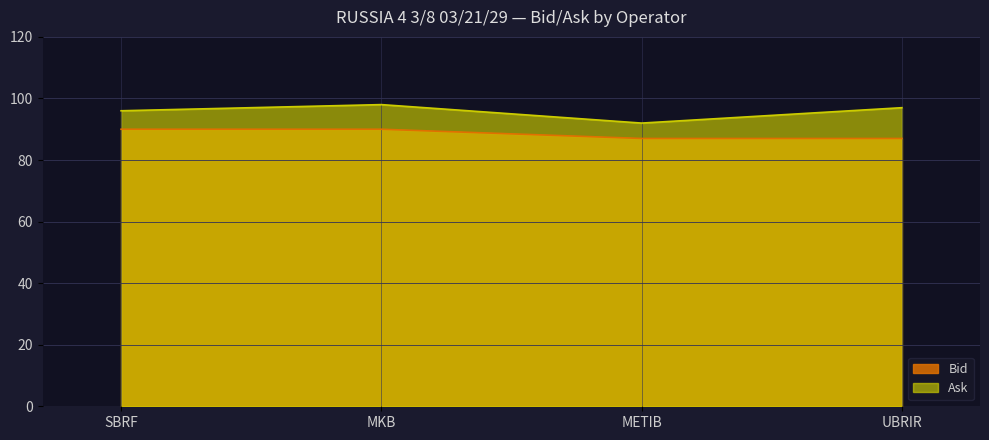

How many data points does each series have?

4